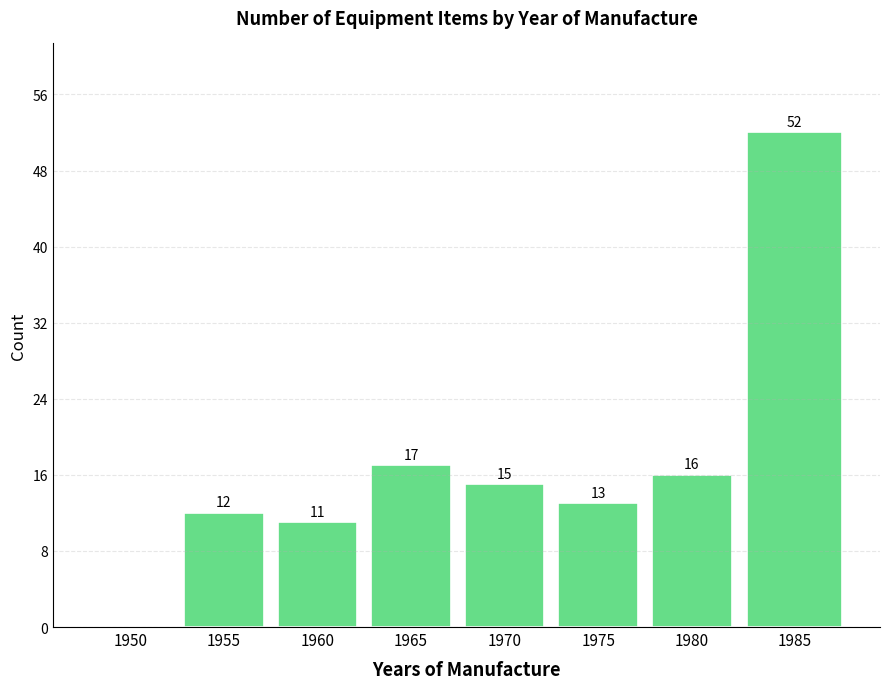

Reading left to right, what are all the values shown in this chart?

1950=0	1955=12	1960=11	1965=17	1970=15	1975=13	1980=16	1985=52